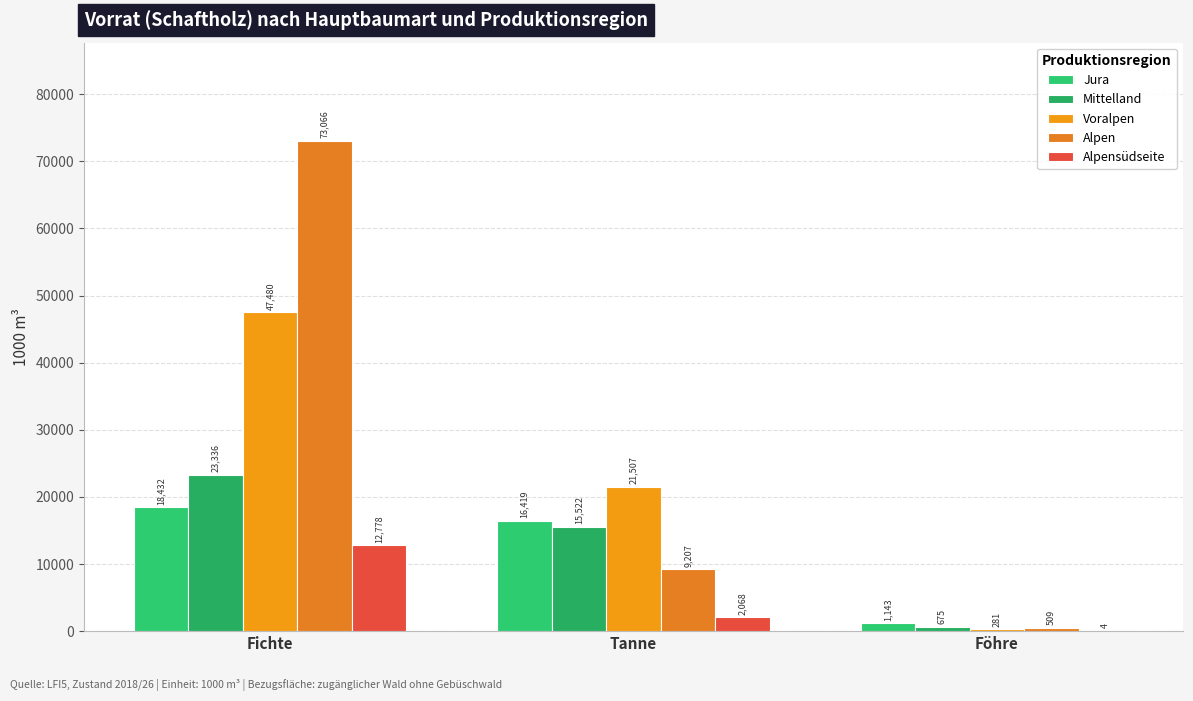

Are the bars grouped side by side (vs. stacked)?

Yes